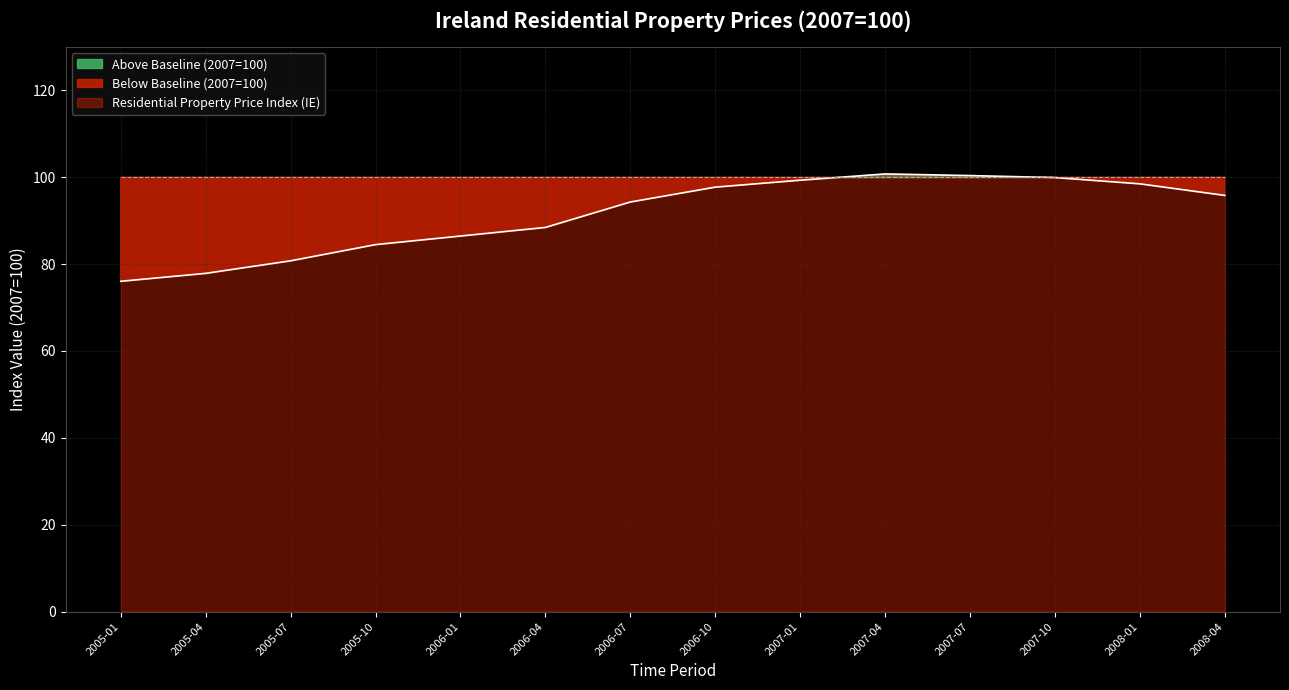

The chart shows a value of 97.7 at 2006-10. True or false?

True